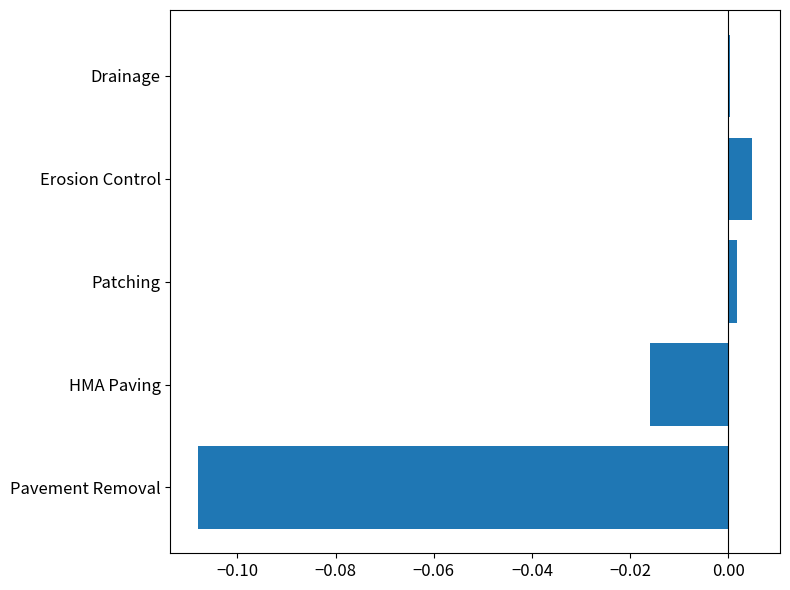

Which category has the highest value across all series?

Erosion Control